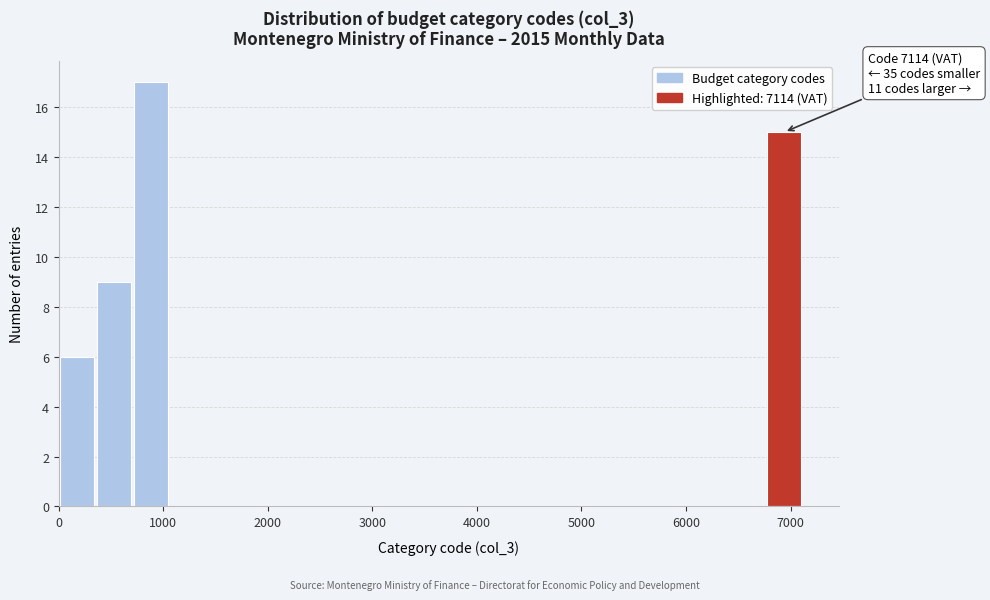

Read against the x-axis, roughly where is the centre of the tallest bar?

900